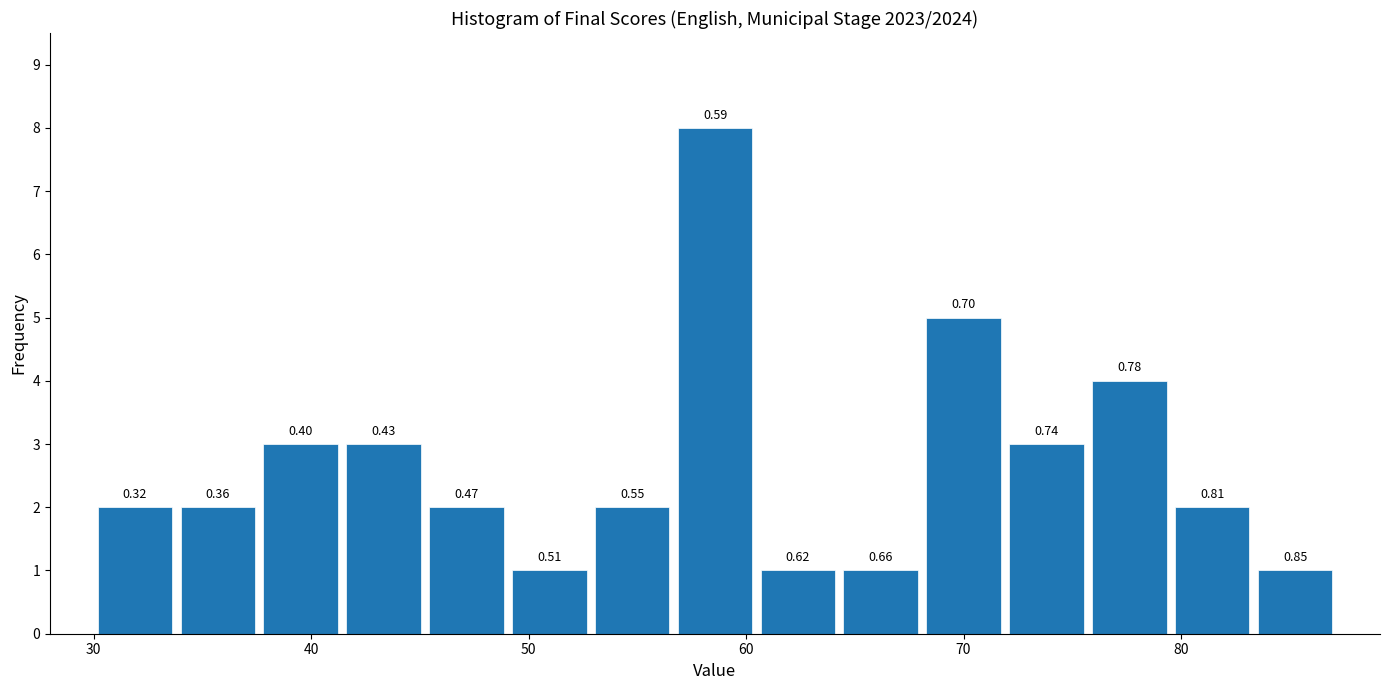

Read against the x-axis, roughly where is the centre of the tallest bar?

59